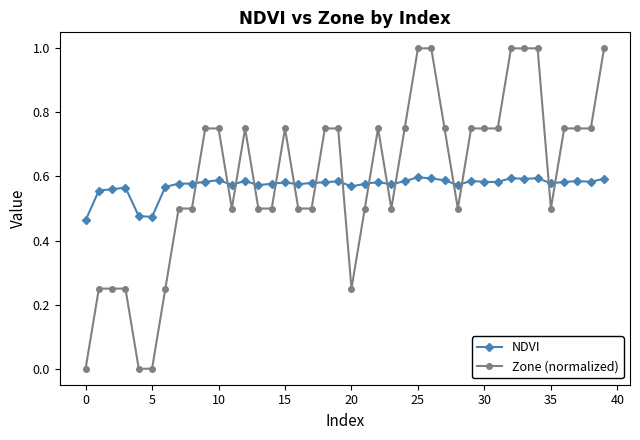

Is this an area chart (filled region under the line)?

No